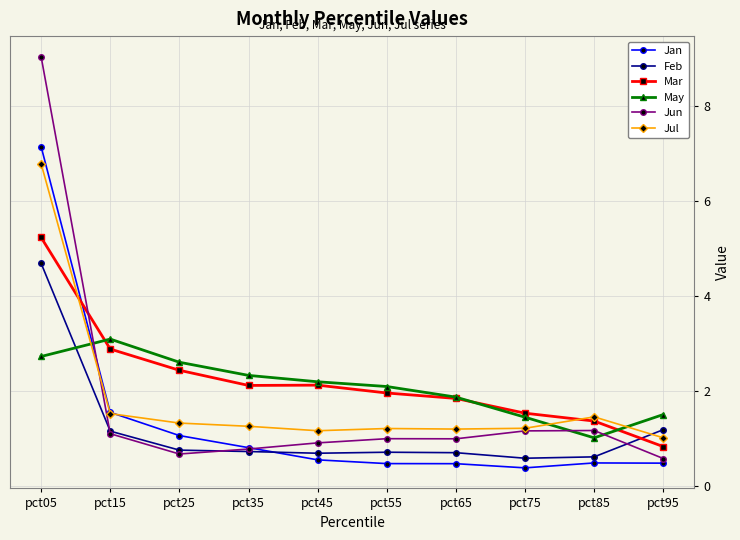

What is the greatest value displayed?

9.0